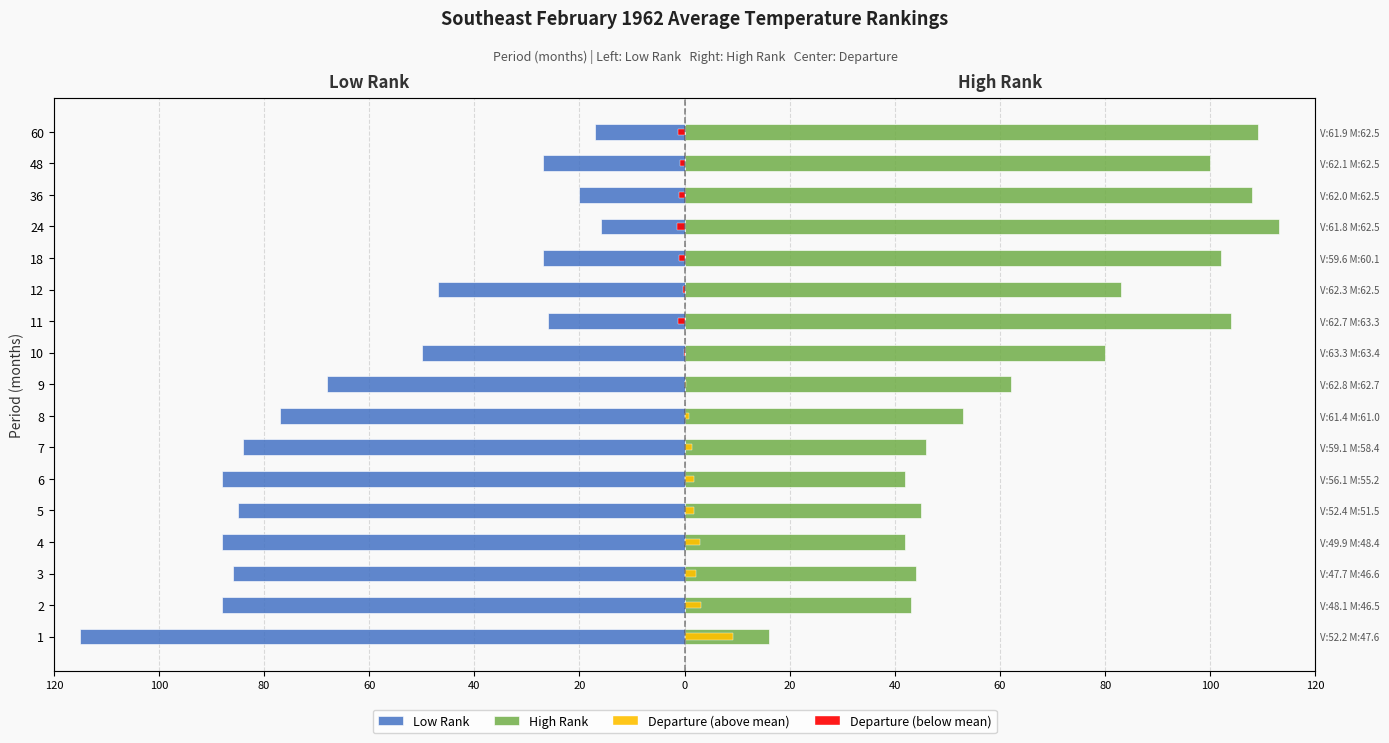

Which series changed the most between 4 and 6?

Departure (above mean)